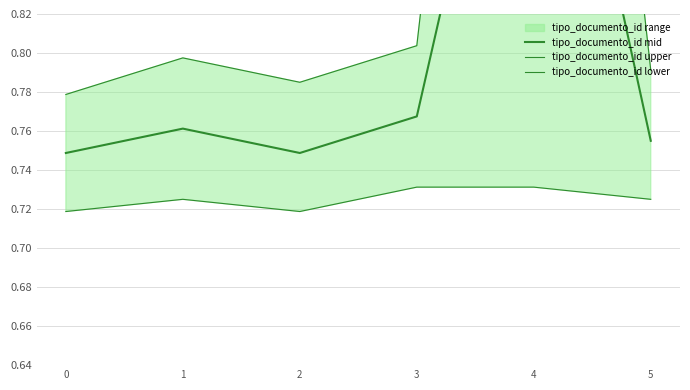

Reading left to right, extract all data points from this chart.

tipo_documento_id mid: 0.7	0.8	0.7	0.8	1.0	0.8
tipo_documento_id upper: 0.8	0.8	0.8	0.8	1.3	0.8
tipo_documento_id lower: 0.7	0.7	0.7	0.7	0.7	0.7